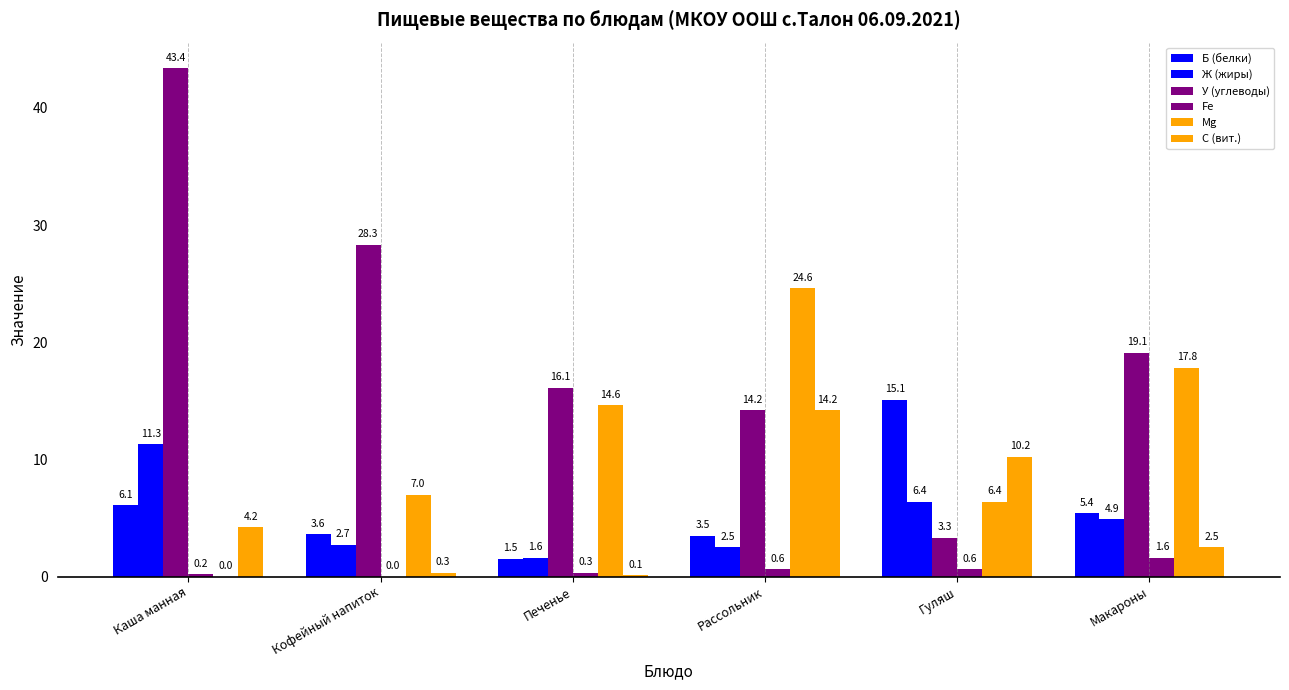

What is the greatest value displayed?

43.4